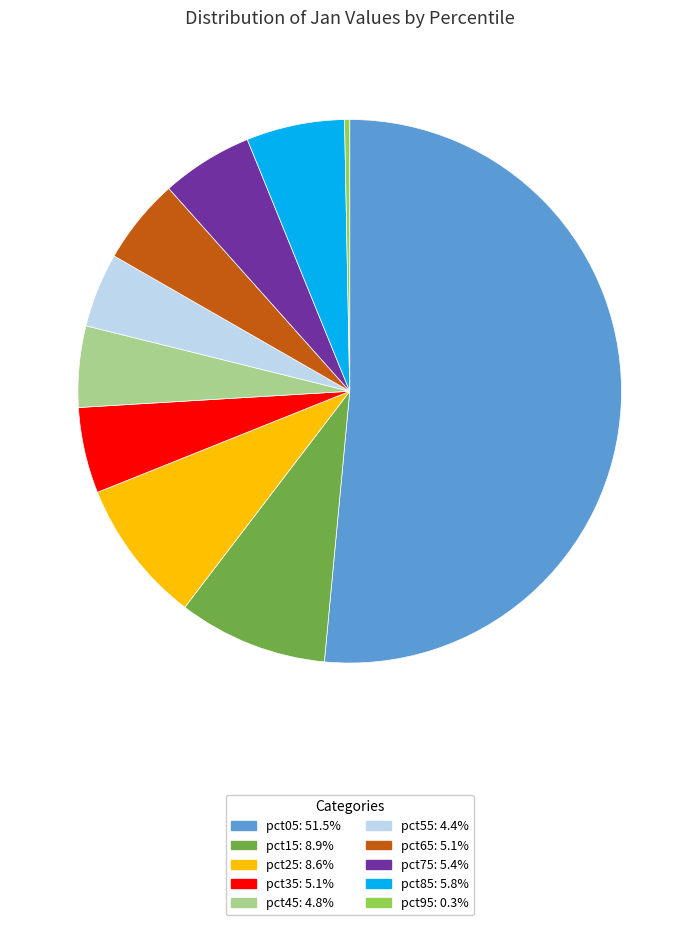

Is there any slice that represents more than half of the pie?

Yes